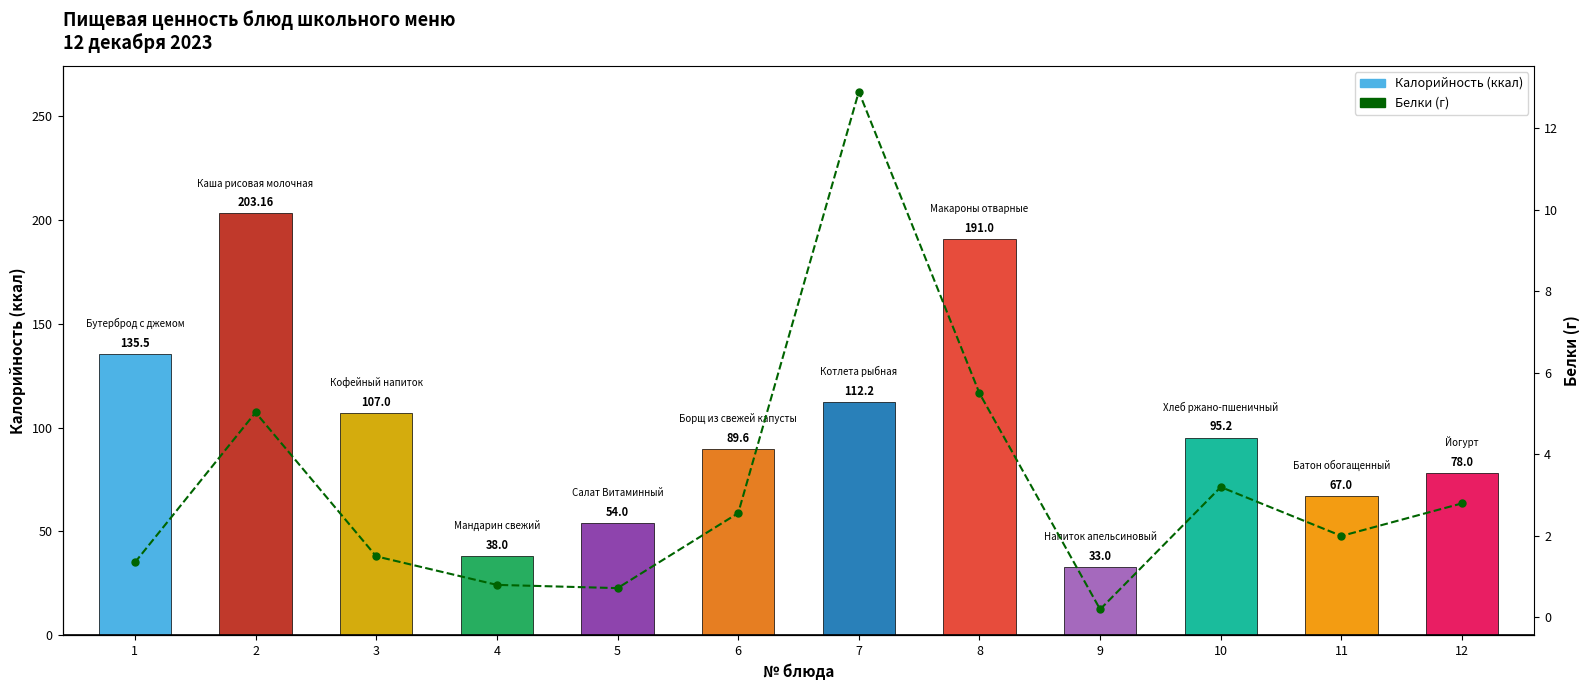

What is the sum of all Белки (г) values?

38.6